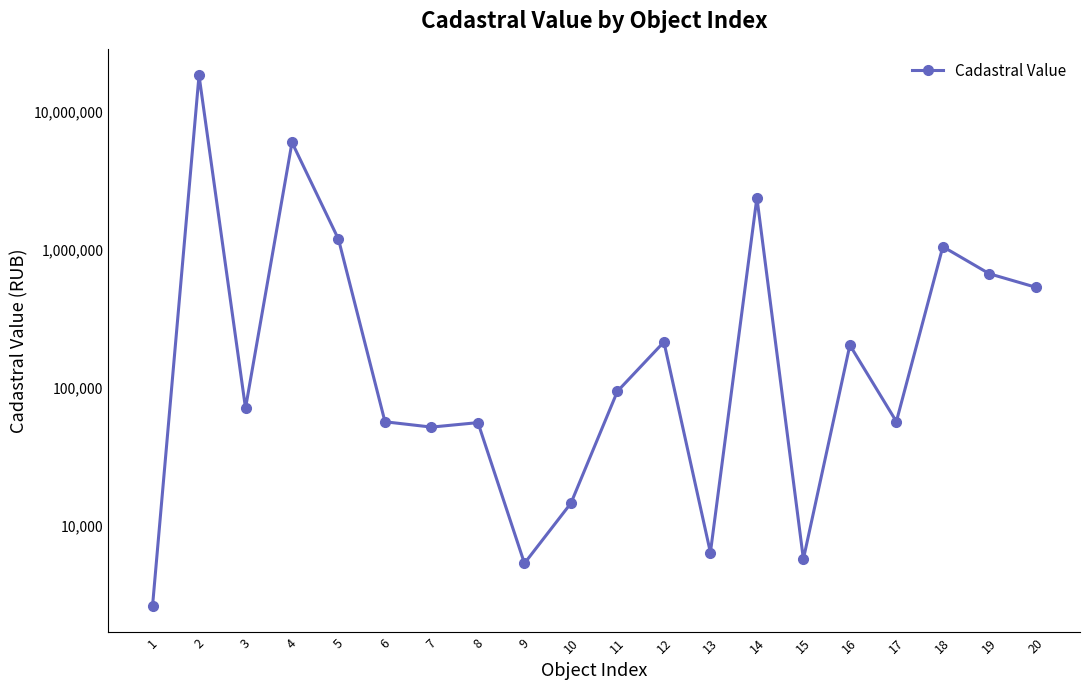

How many values exceed 94224?

10